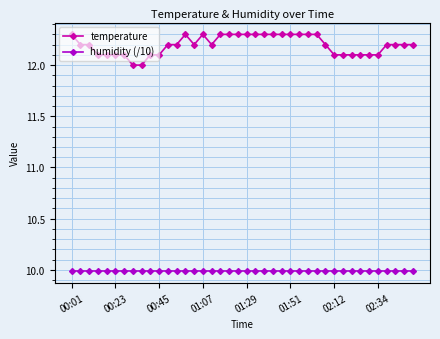

How many categories are shown in the chart?

40